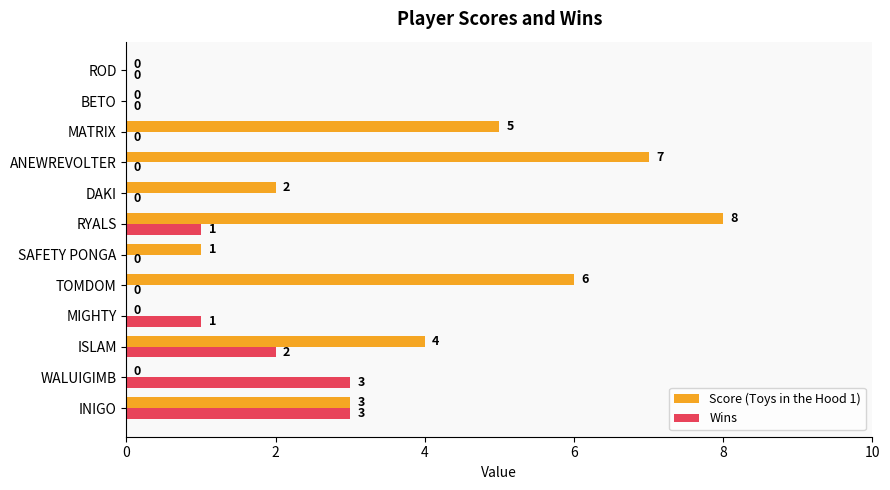

True or false: Score (Toys in the Hood 1) has a value of -4 at MIGHTY.

False